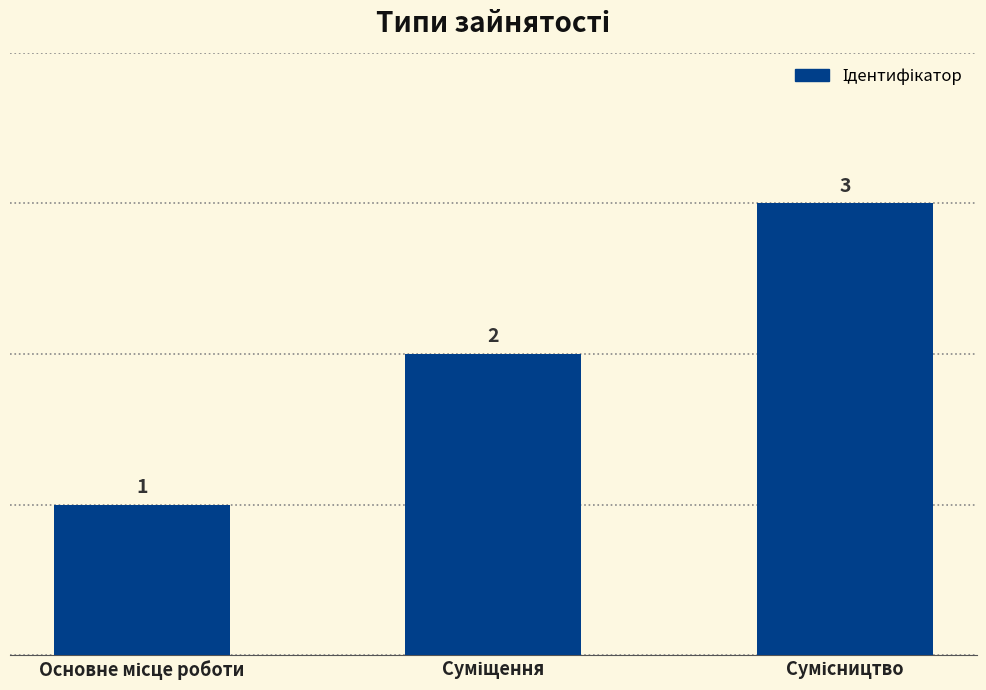

What is the smallest value displayed?

1